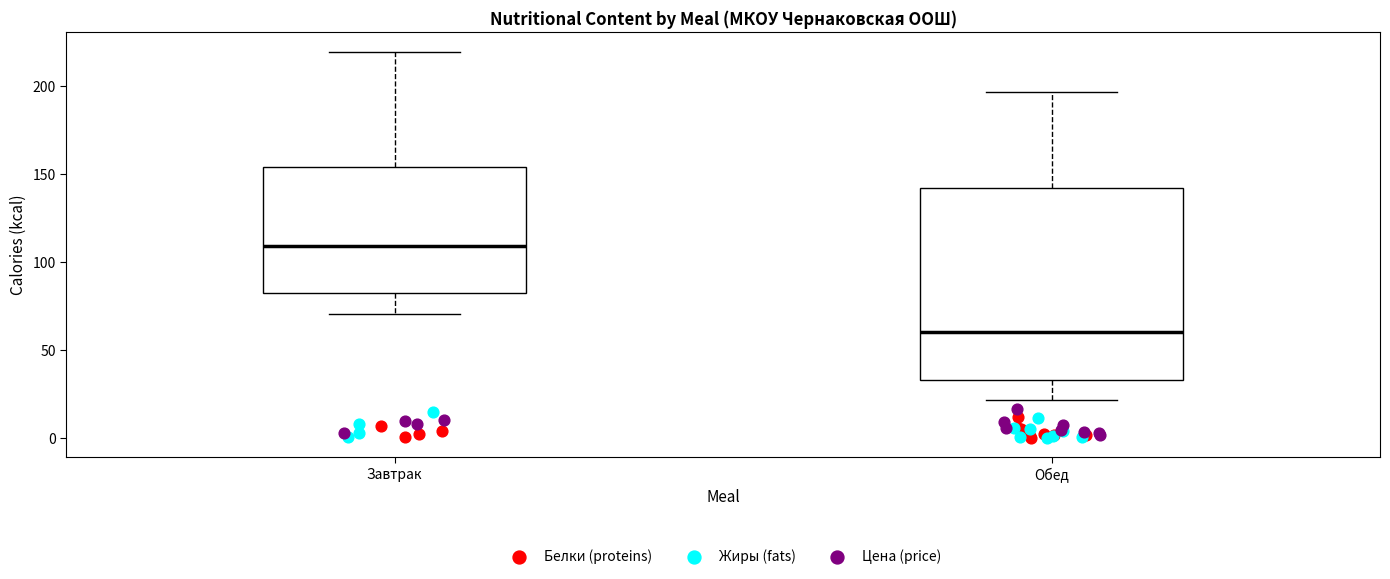

Reading left to right, transcribe this box plot: for each box, give where its median line is, the range the box spans, and where its two whiskers end, as read against the y-axis. The values are not printed on the chart, so give them approximately, as read against the axis.

Завтрак: median 110, box 80 to 155, whiskers 70 to 220
Обед: median 60, box 35 to 140, whiskers 20 to 195